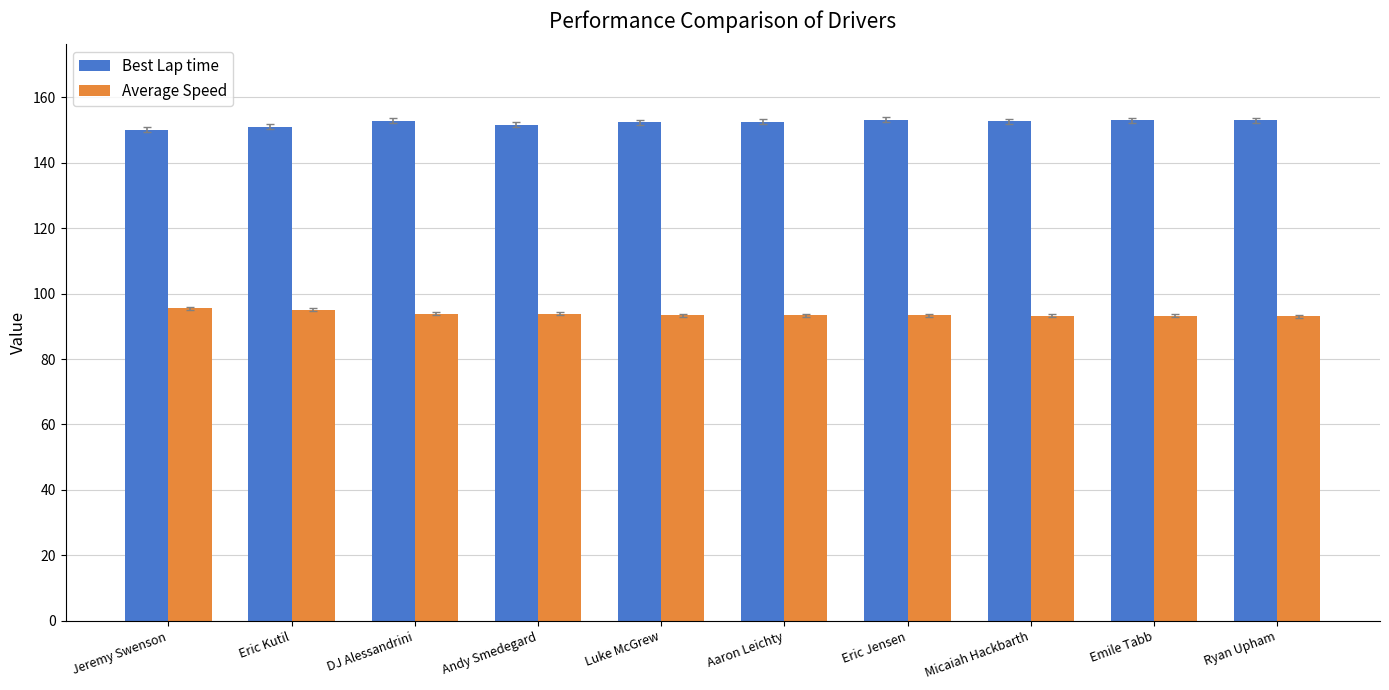

What is the spread (max minus min) of values at Ryan Upham?

59.9